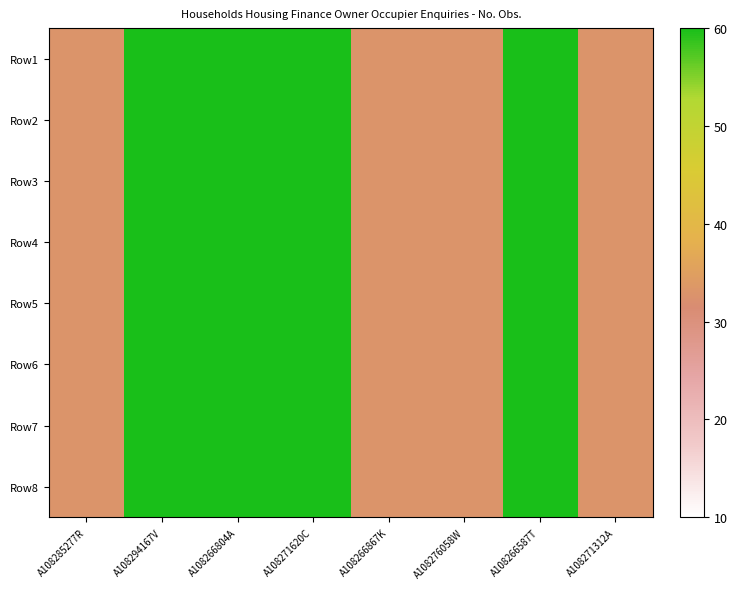

At how many categories does at least one series exceed 120?

4